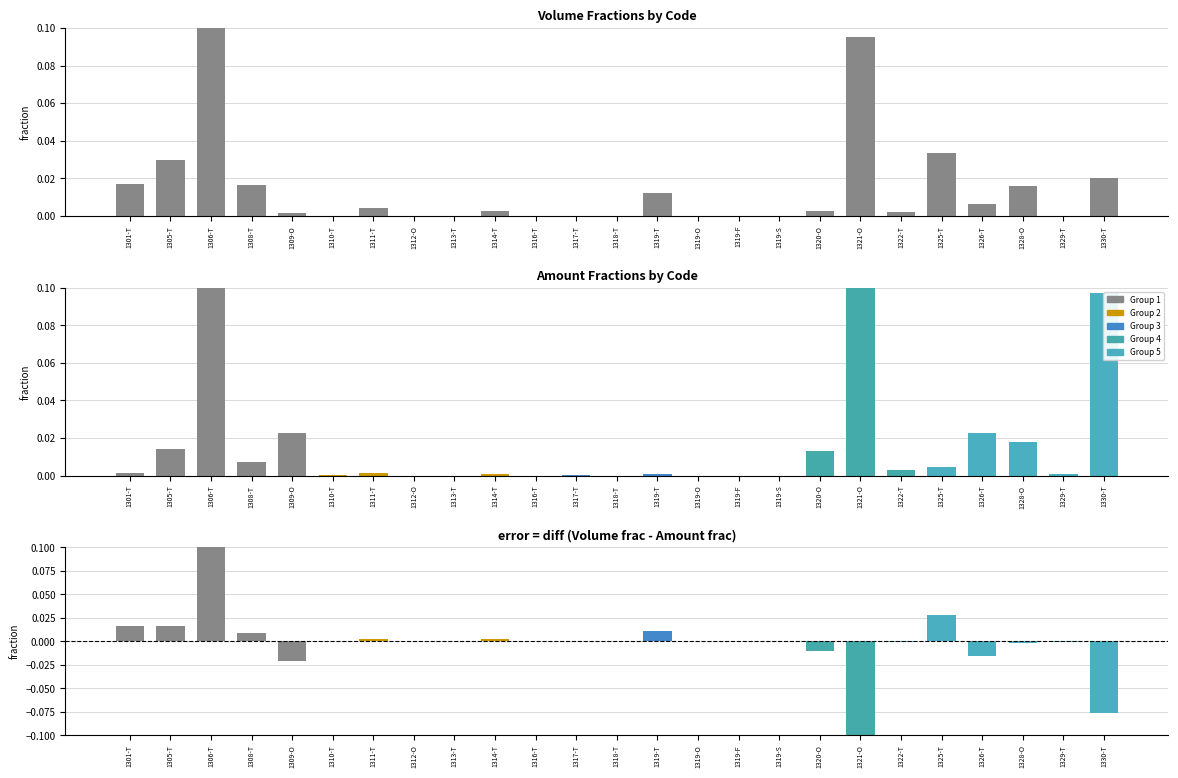

Reading left to right, extract all data points from this chart.

Volume: 1301-T=0.0	1305-T=0.0	1306-T=0.7	1308-T=0.0	1309-O=0.0	1310-T=0.0	1311-T=0.0	1312-O=0.0	1313-T=0.0	1314-T=0.0	1316-T=0.0	1317-T=0.0	1318-T=0.0	1319-T=0.0	1319-O=0.0	1319-F=0.0	1319-S=0.0	1320-O=0.0	1321-O=0.1	1322-T=0.0	1325-T=0.0	1326-T=0.0	1328-O=0.0	1329-T=0.0	1330-T=0.0
Difference: 1301-T=0.0	1305-T=0.0	1306-T=0.4	1308-T=0.0	1309-O=-0.0	1310-T=0.0	1311-T=0.0	1312-O=0.0	1313-T=0.0	1314-T=0.0	1316-T=0.0	1317-T=0.0	1318-T=0.0	1319-T=0.0	1319-O=0.0	1319-F=0.0	1319-S=0.0	1320-O=-0.0	1321-O=-0.4	1322-T=-0.0	1325-T=0.0	1326-T=-0.0	1328-O=-0.0	1329-T=-0.0	1330-T=-0.1